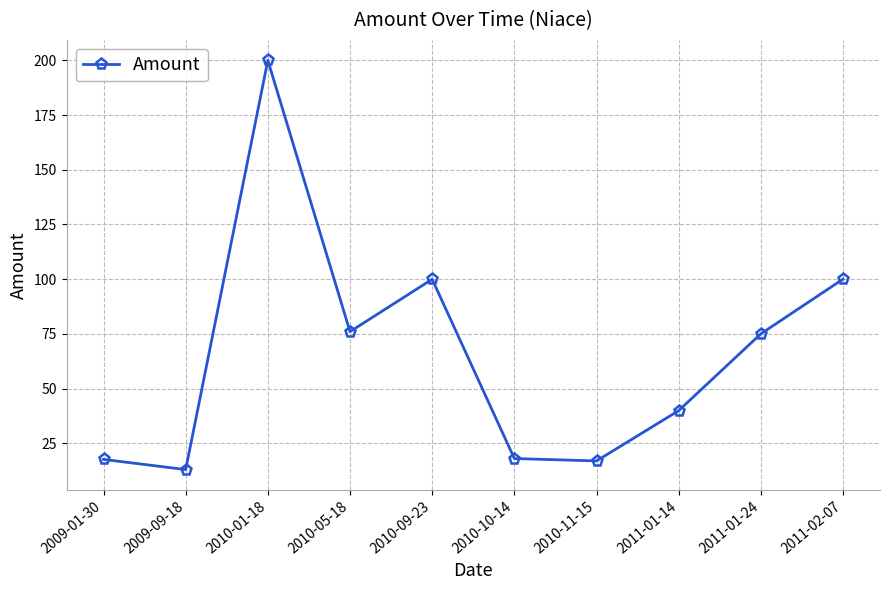

Which category has the highest value across all series?

2010-01-18